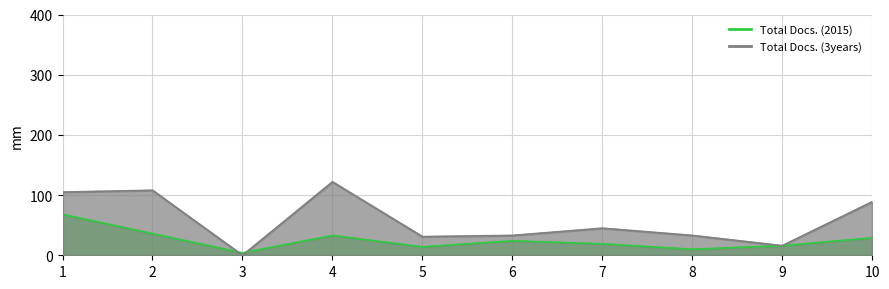

What is the total value across all series at 2?

144